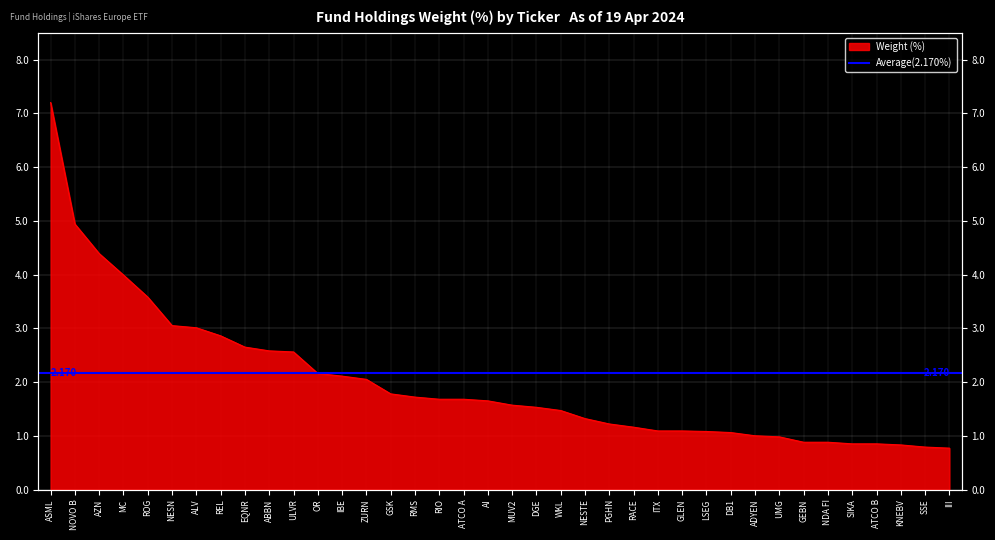

What is the sum of all values?

76.1